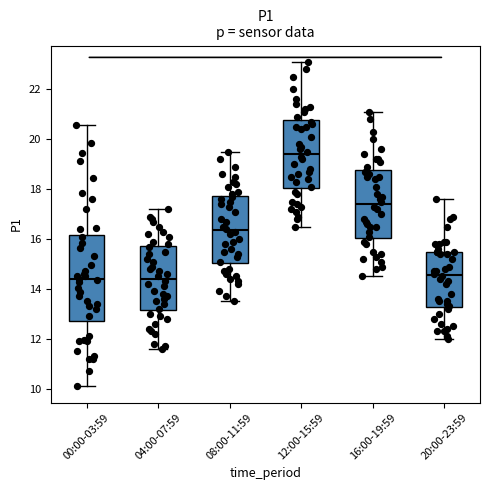

Which box is the tallest, from its lower edge to its upper edge?

00:00-03:59